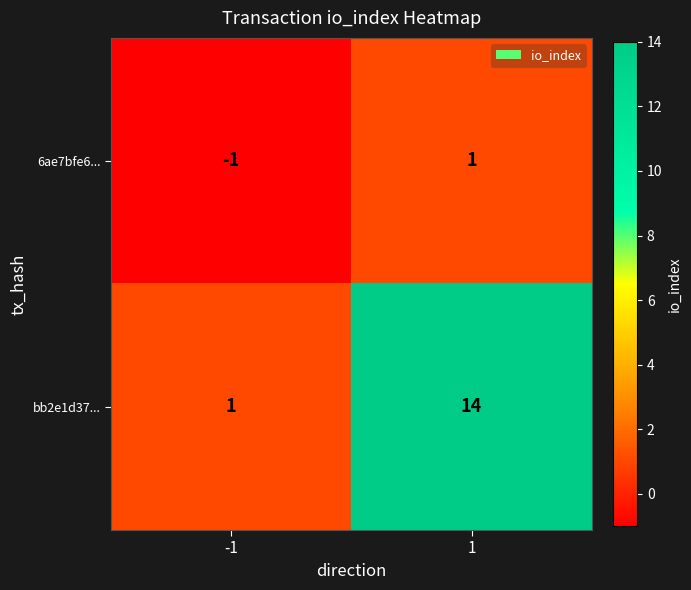

What is the approximate value of bb2e1d37... at 1, to the nearest 10?

10